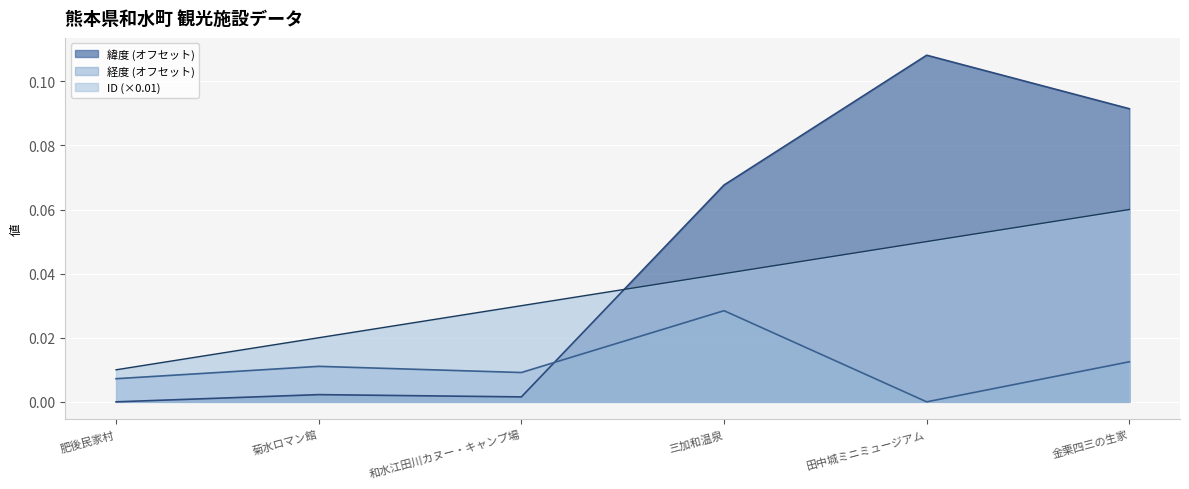

What position from the left is 肥後民家村?

1